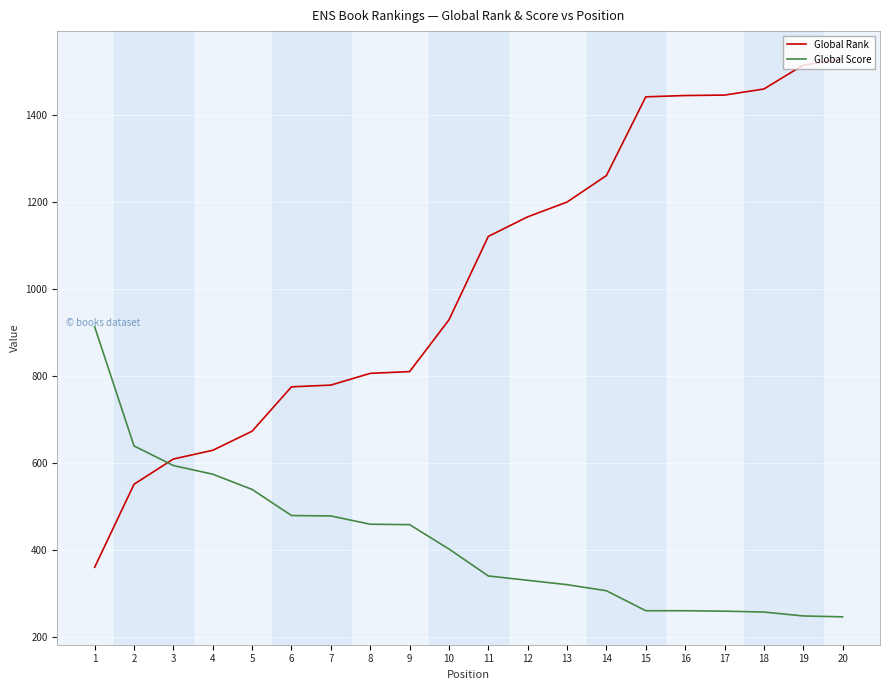

At which label does Global Score first exceed 402?

1